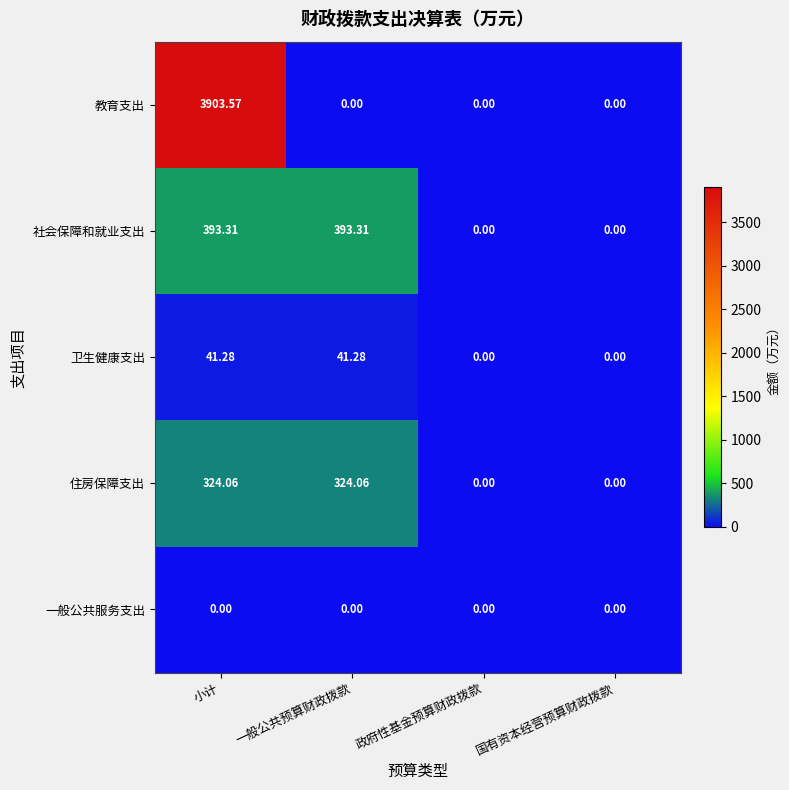

Rank the series at 小计 from lowest to highest value.

一般公共服务支出, 卫生健康支出, 住房保障支出, 社会保障和就业支出, 教育支出